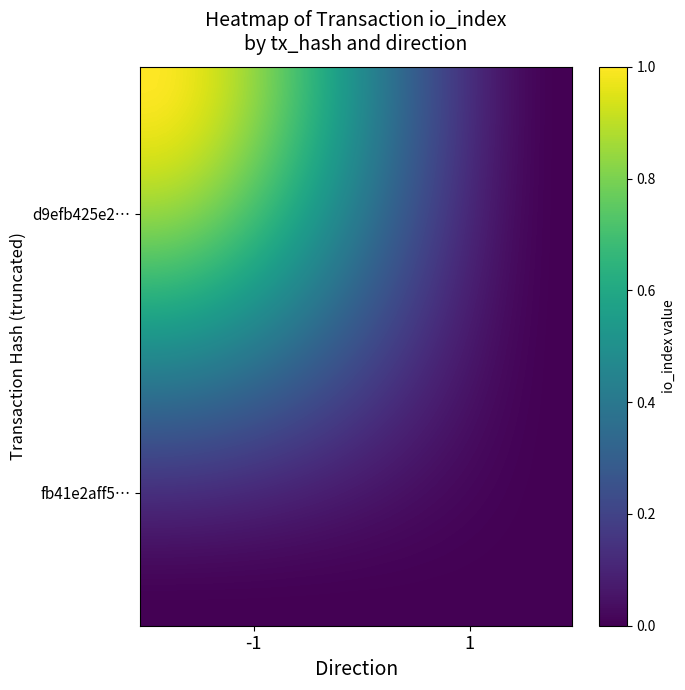

What is the greatest value displayed?

1.0